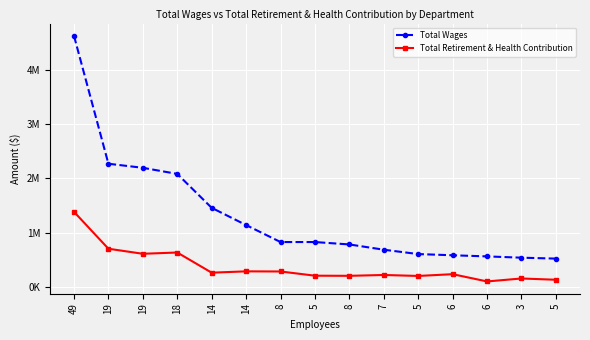

At which category does Total Retirement & Health Contribution reach its first local valley?

19